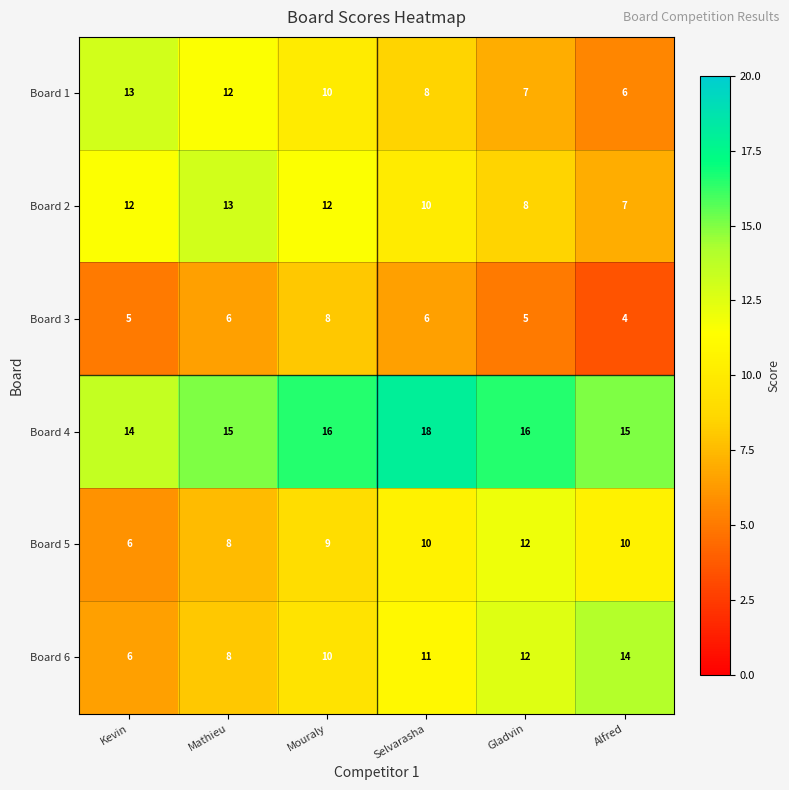

How many Board 5 values are between 8 and 10?

4